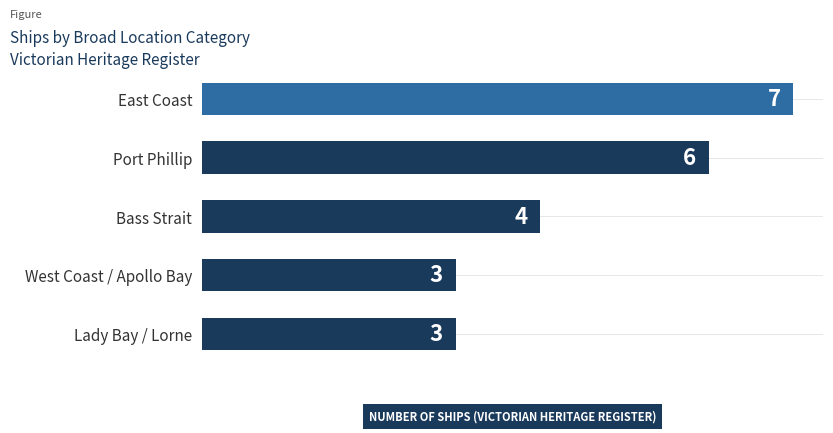

What is the difference between the second highest and minimum values?

3